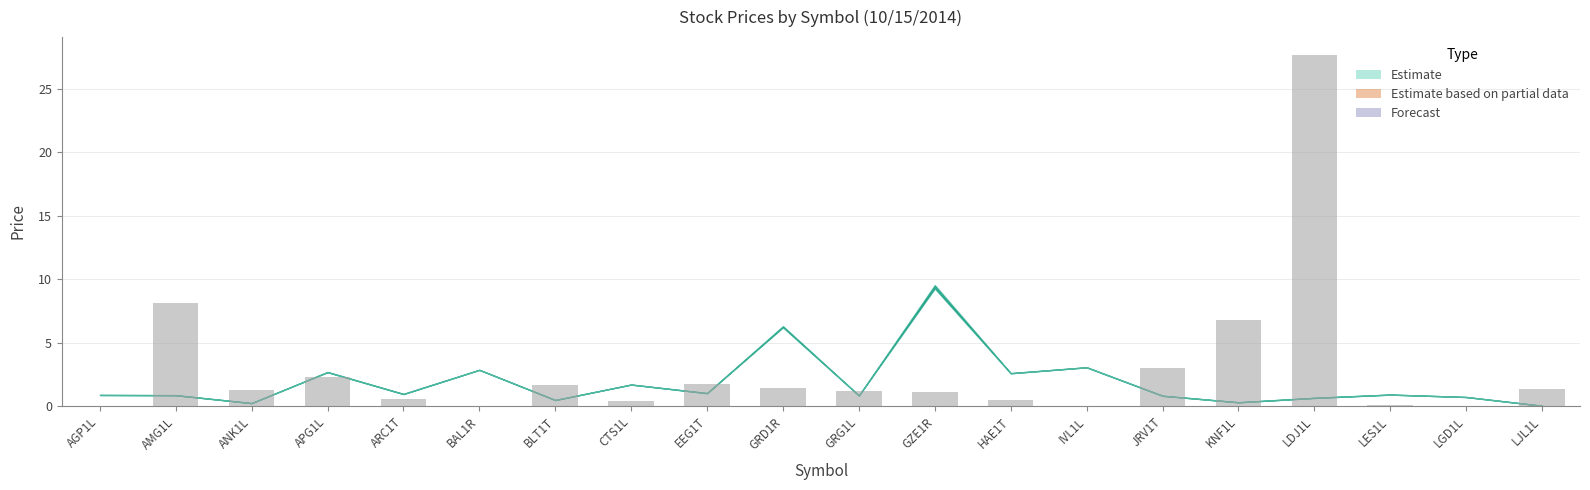

What is the average value?

3.0